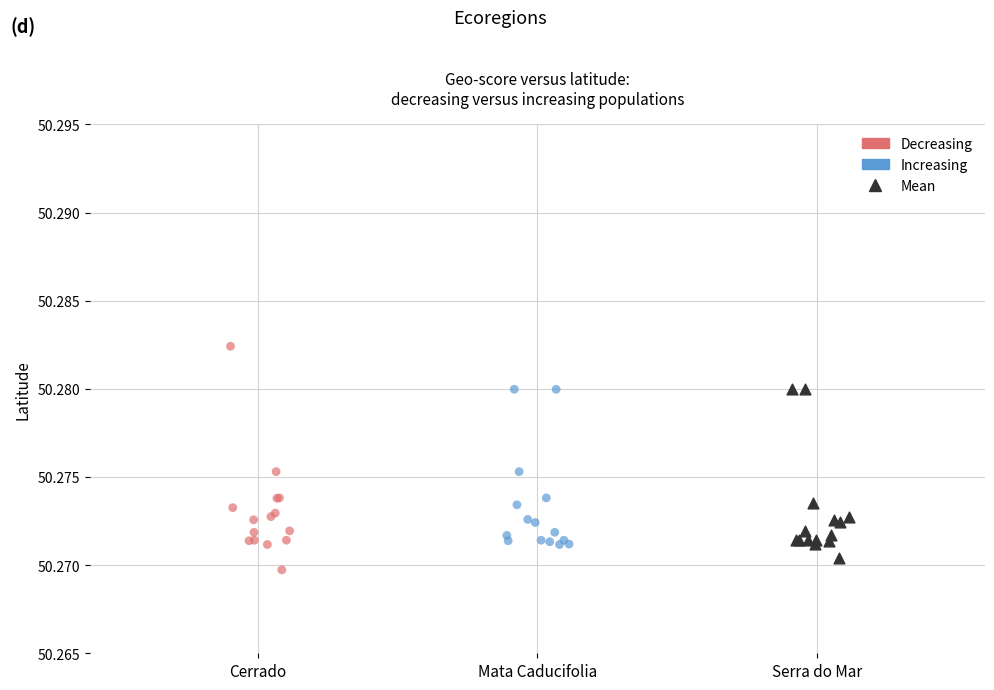

Which series contains the highest Y value?

Decreasing